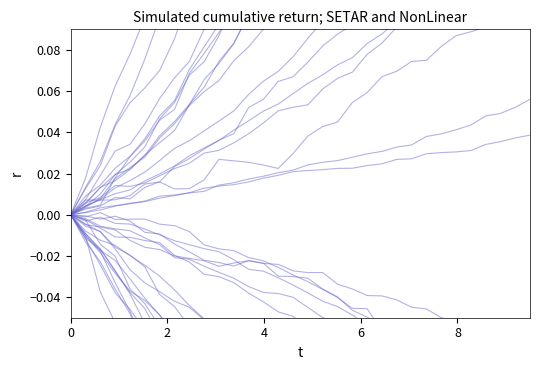

How many points are lower than both their immediate neighbors (excluding endpoints)?

2